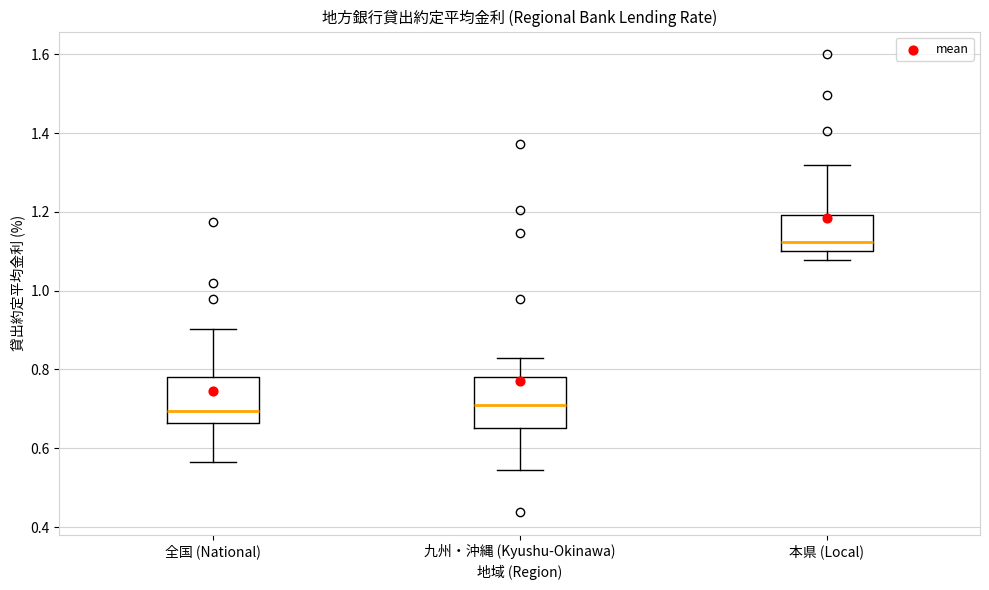

Reading left to right, read every box against the y-axis: the position of its median line, the range the box covers, and the ends of its whiskers. The values are not printed on the chart, so give them approximately, as read against the axis.

全国 (National): median 0.70, box 0.66 to 0.78, whiskers 0.56 to 0.90
九州・沖縄 (Kyushu-Okinawa): median 0.70, box 0.66 to 0.78, whiskers 0.54 to 0.82
本県 (Local): median 1.12, box 1.10 to 1.20, whiskers 1.08 to 1.32